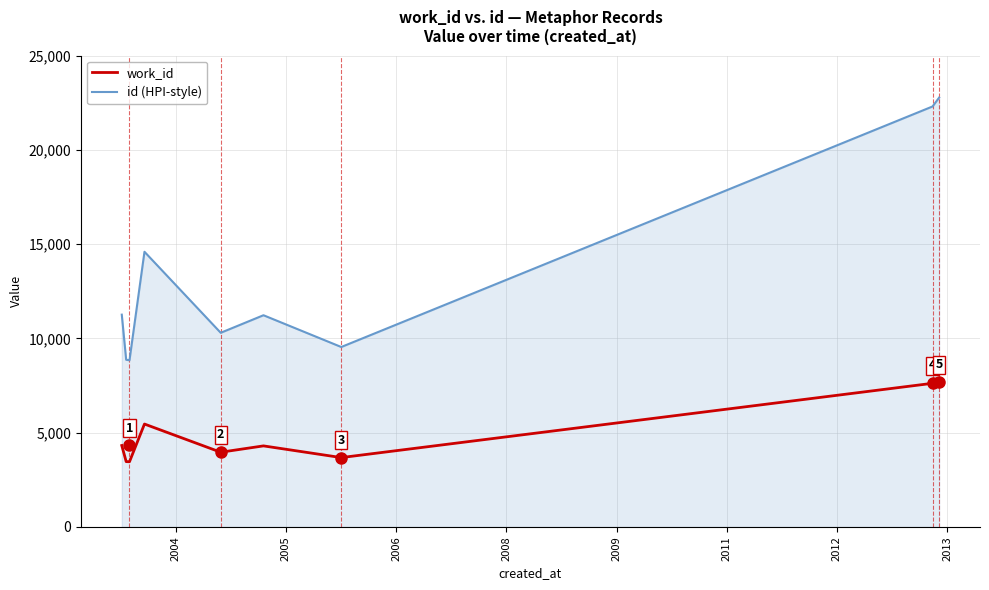

What is the smallest value displayed?

3460